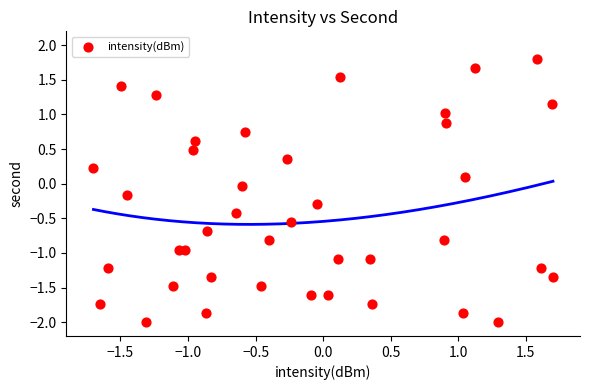

What is the range of Y values (max minus min)?

3.8